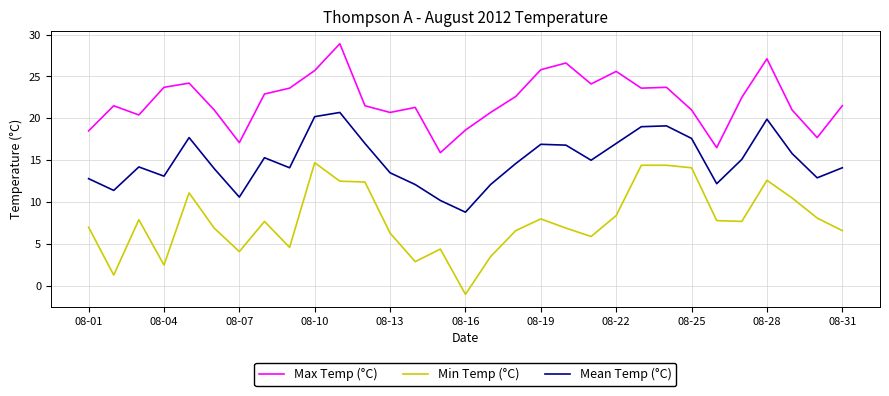

List the series in order of their peak value, highest first.

Max Temp (°C), Mean Temp (°C), Min Temp (°C)